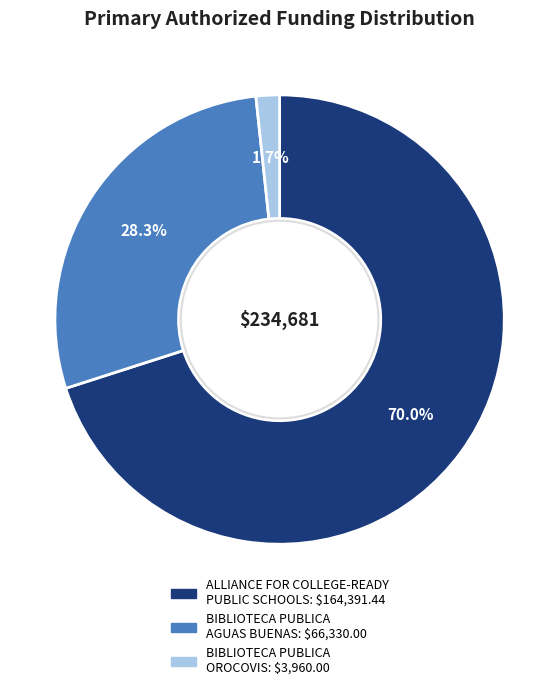

What is the largest slice in the pie chart?

ALLIANCE FOR COLLEGE-READY PUBLIC SCHOOLS